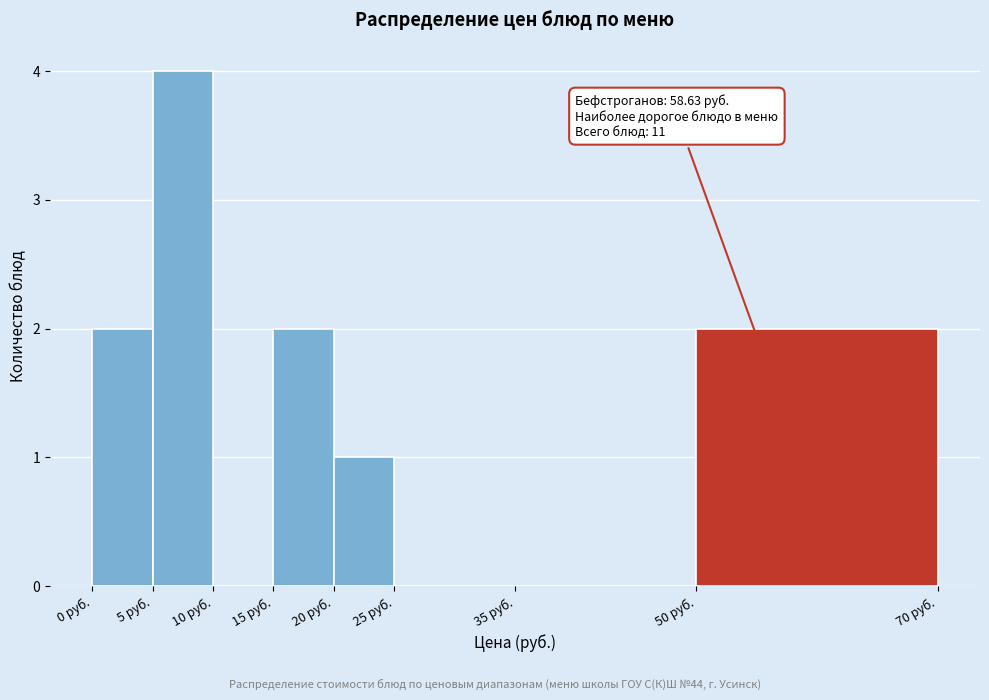

Which range on the x-axis has the tallest bar?

5 to 10